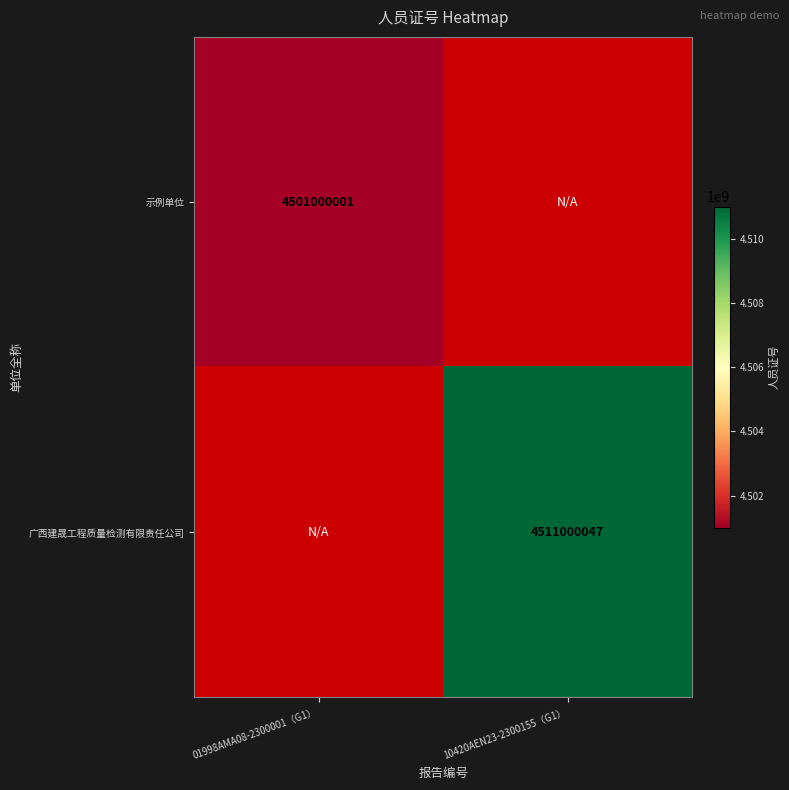

How many categories are shown in the chart?

2